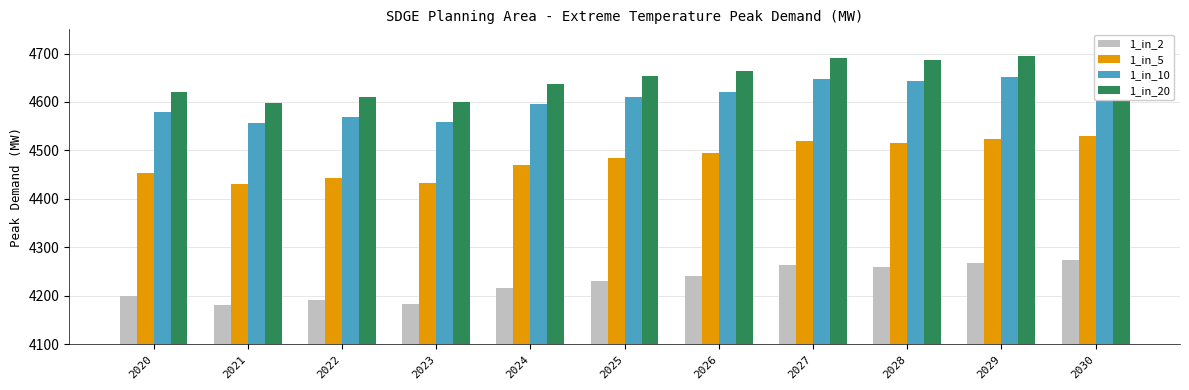

What is the sum of all 1_in_2 values?

46506.4